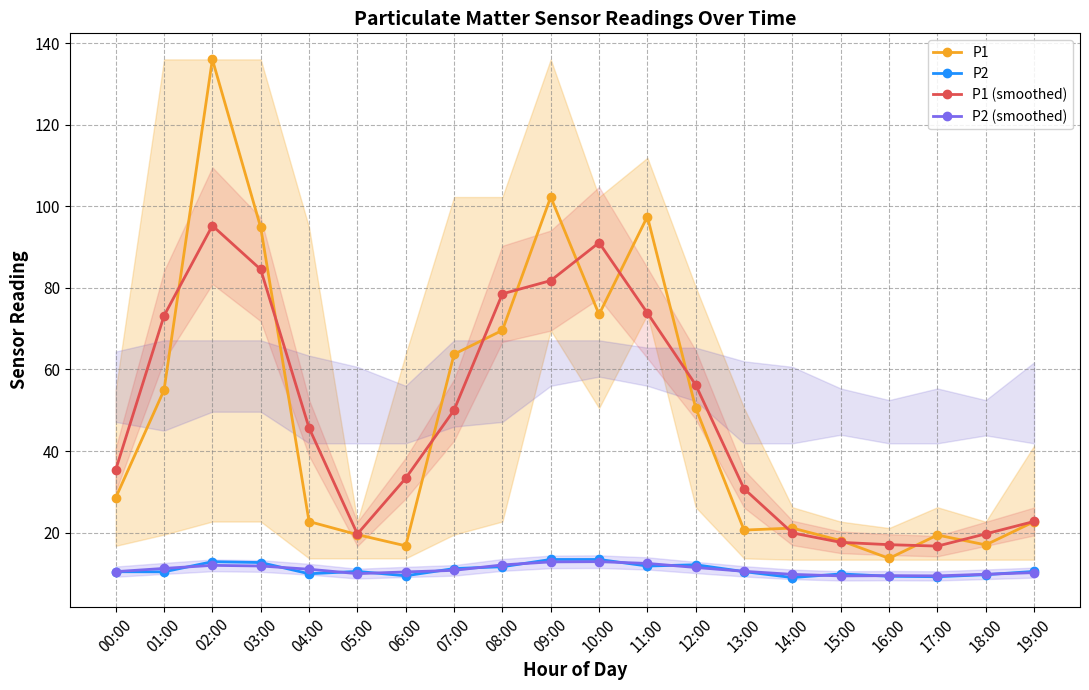

What is the average value of the P2 series?

10.9